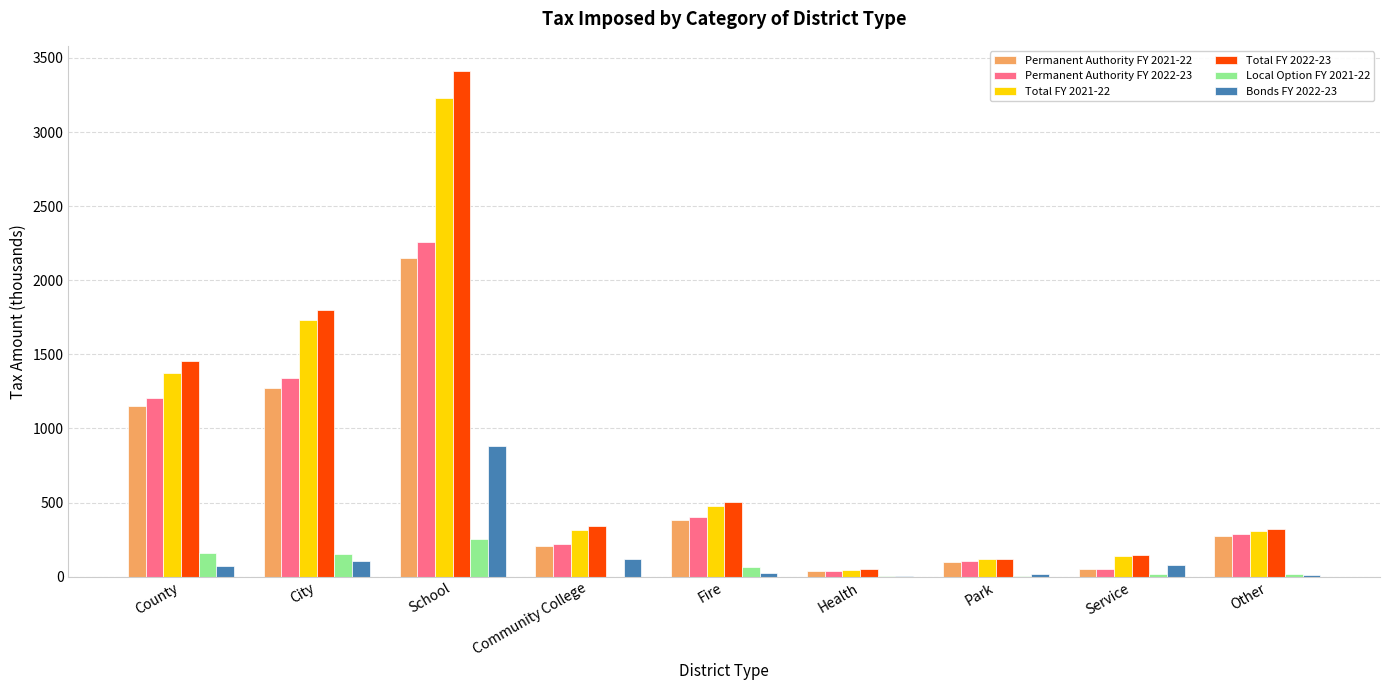

Are the bars horizontal?

No